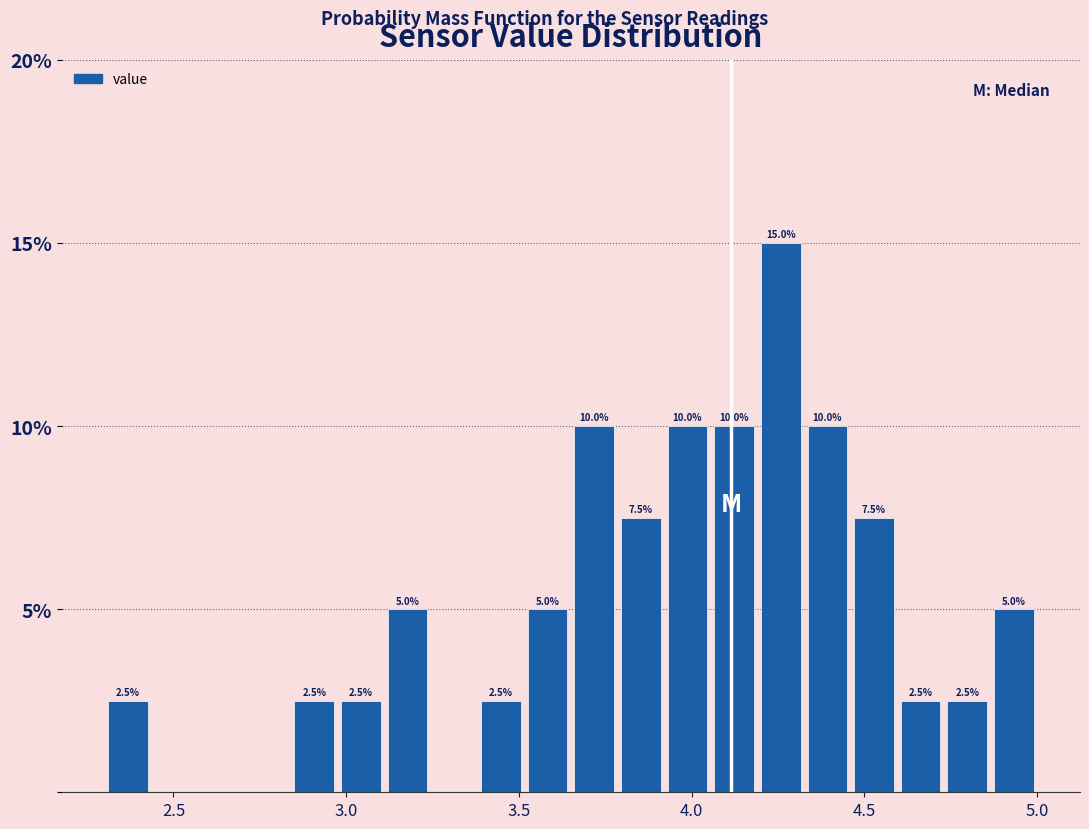

Read against the x-axis, roughly where is the centre of the tallest bar?

4.25